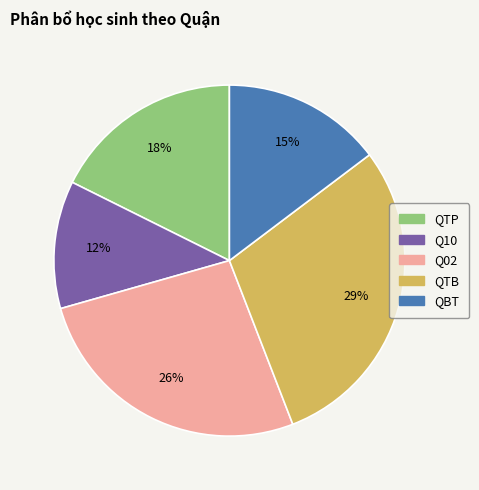

To the nearest percent, what is the average slice percentage?

20%